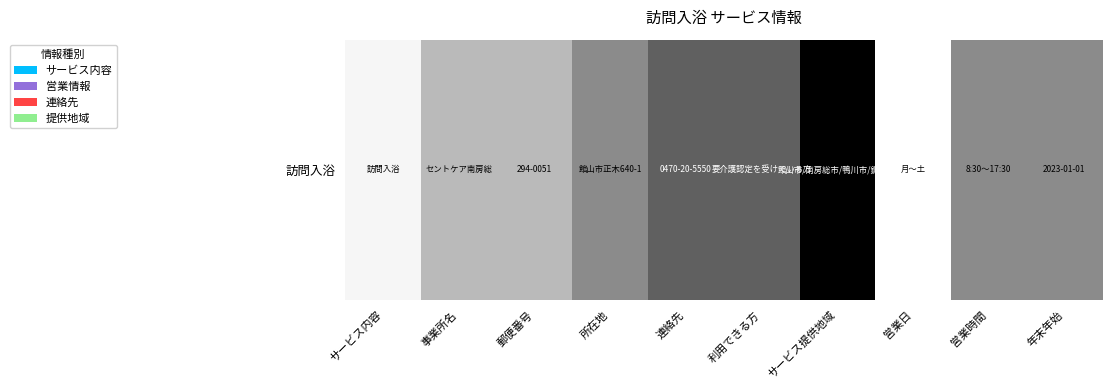

What is the sum of the values at 年末年始 and 営業時間?

20